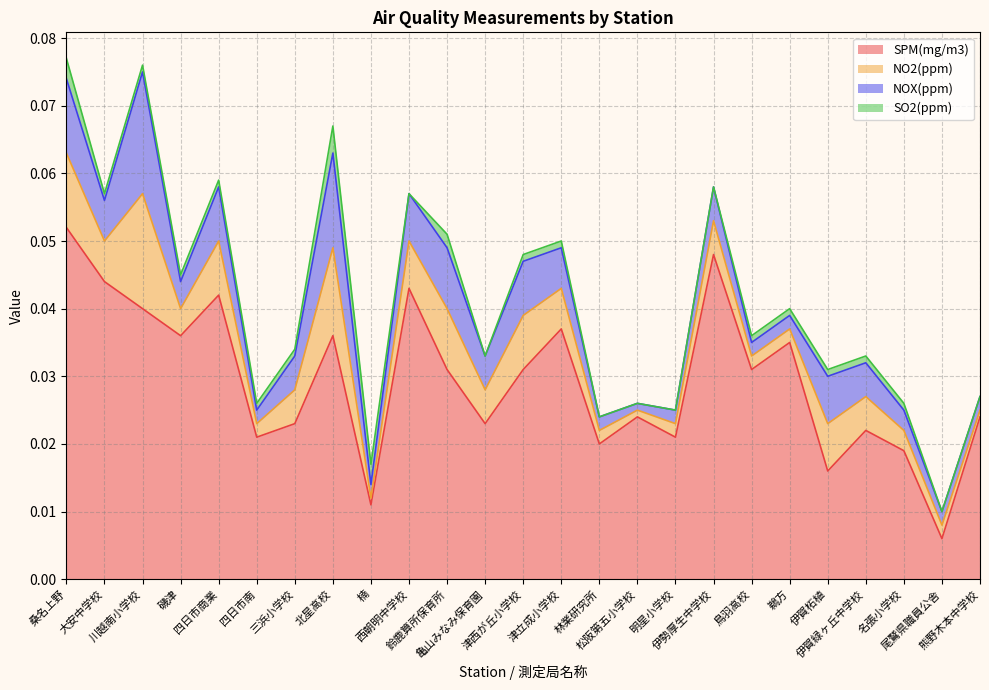

How many intersections are there between NO2(ppm) and SO2(ppm)?

2